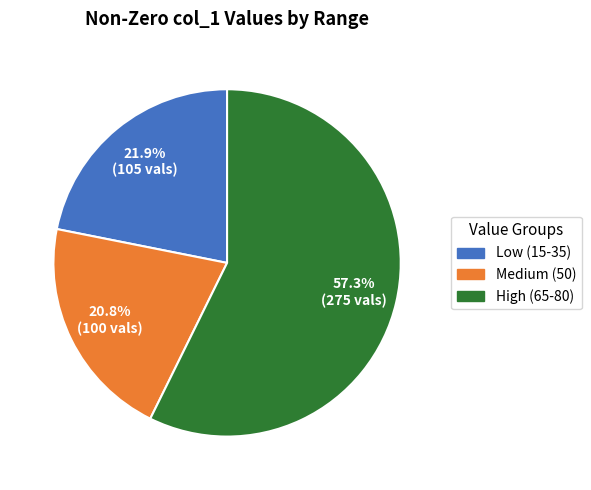

What is the largest slice in the pie chart?

High (65-80)